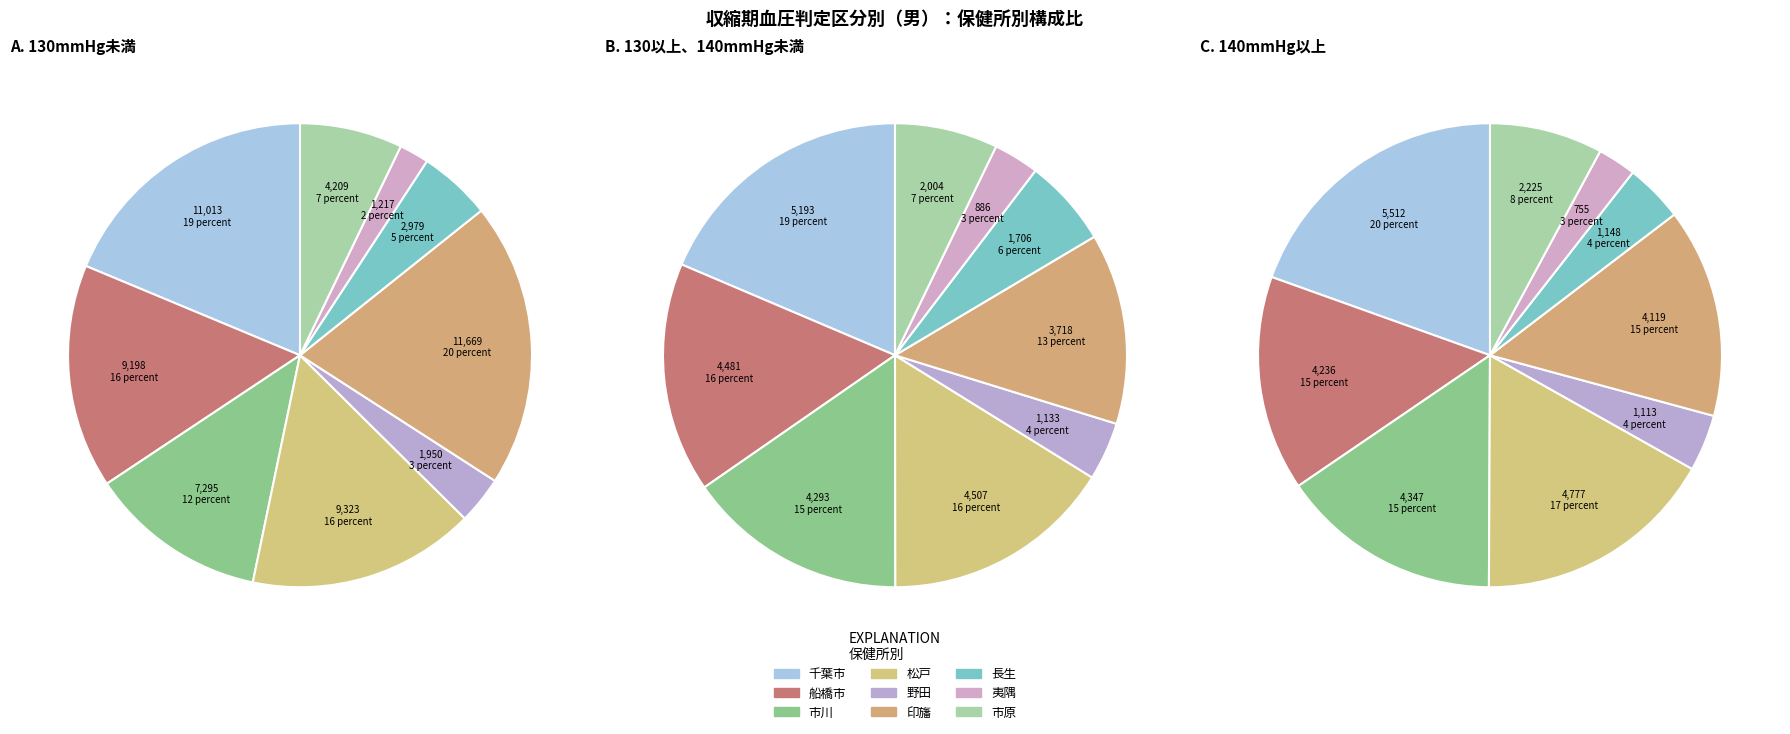

Is there a majority slice in this chart?

No